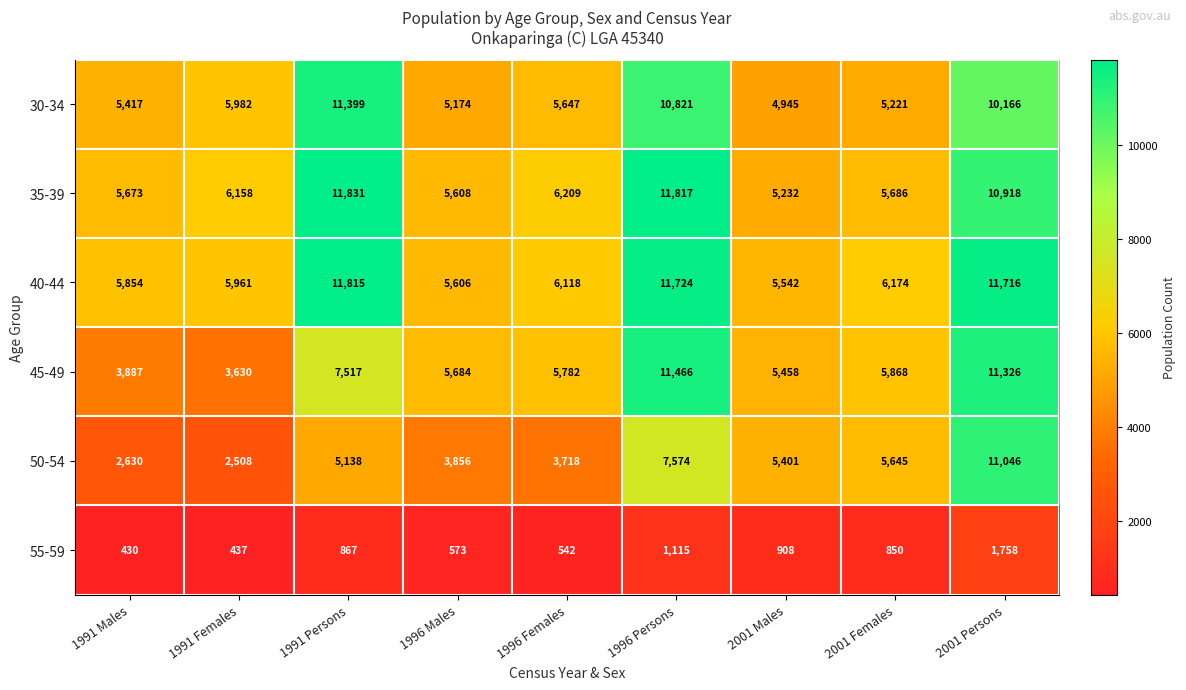

What is the difference between the 55-59 values at 1996 Females and 1996 Persons?

573